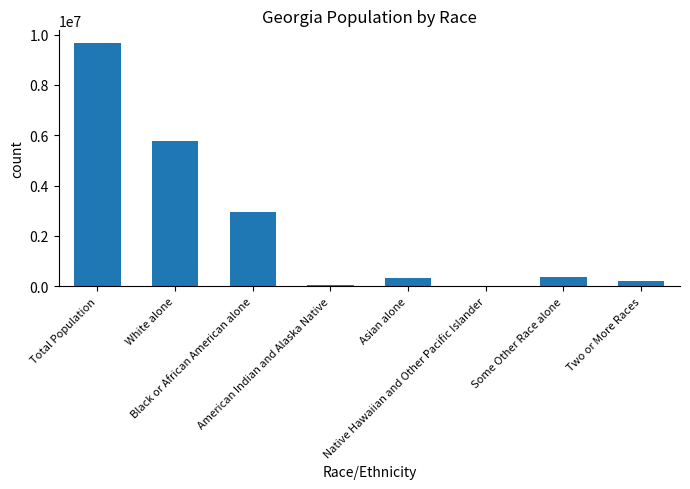

What is the maximum value shown in the chart?

9687653